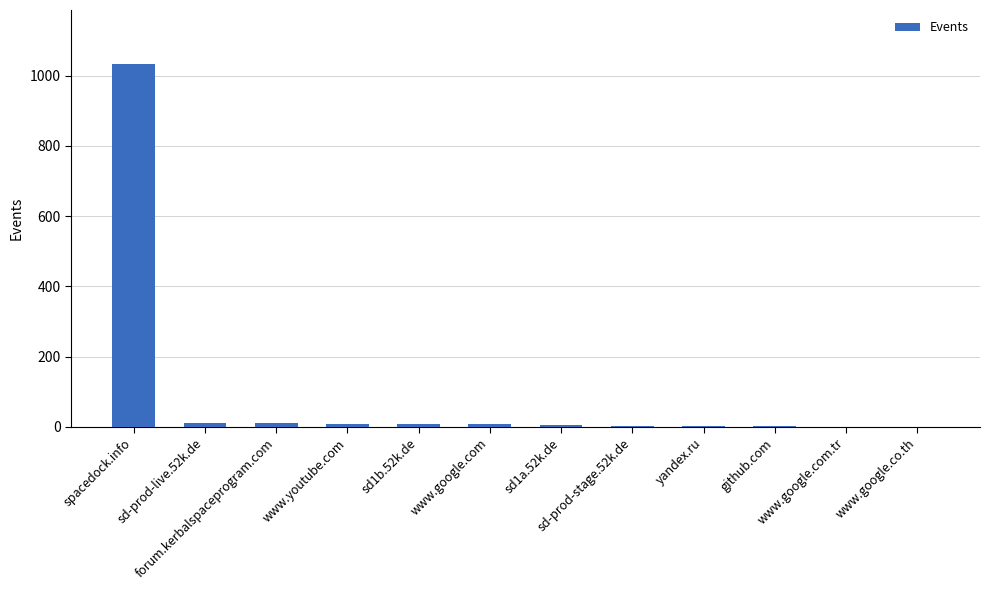

The chart shows a value of 5 at sd1a.52k.de. True or false?

True